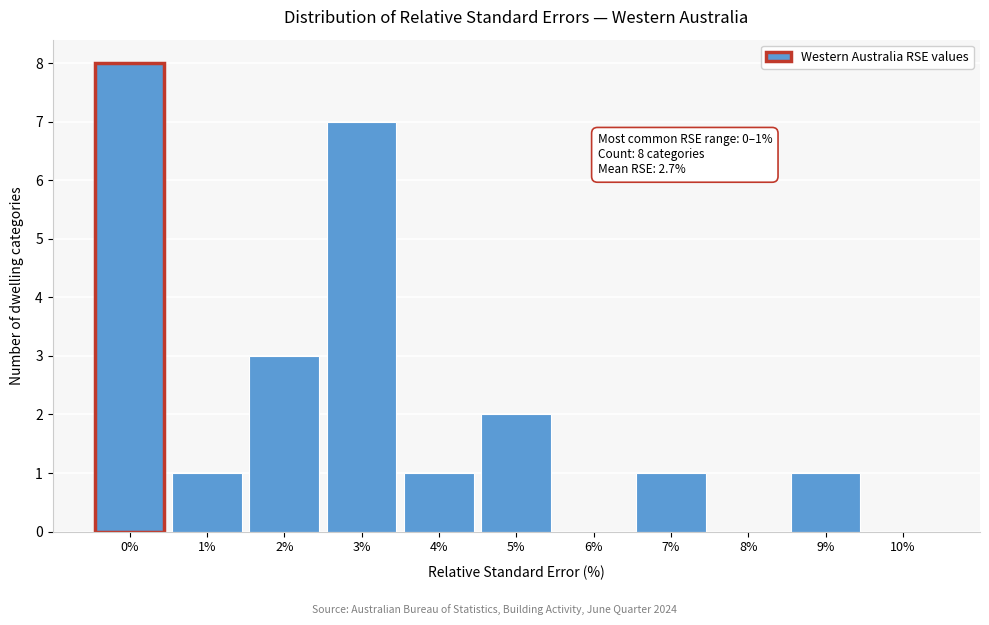

Reading left to right, transcribe all the data shown in this chart.

0%=8	1%=1	2%=3	3%=7	4%=1	5%=2	6%=0	7%=1	8%=0	9%=1	10%=0